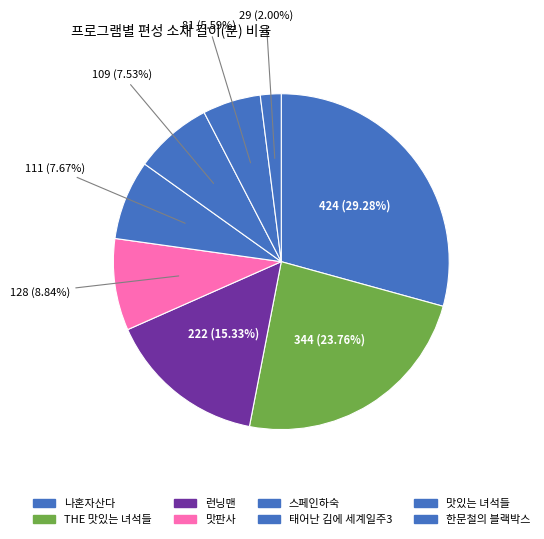

How many slices are in this pie chart?

8